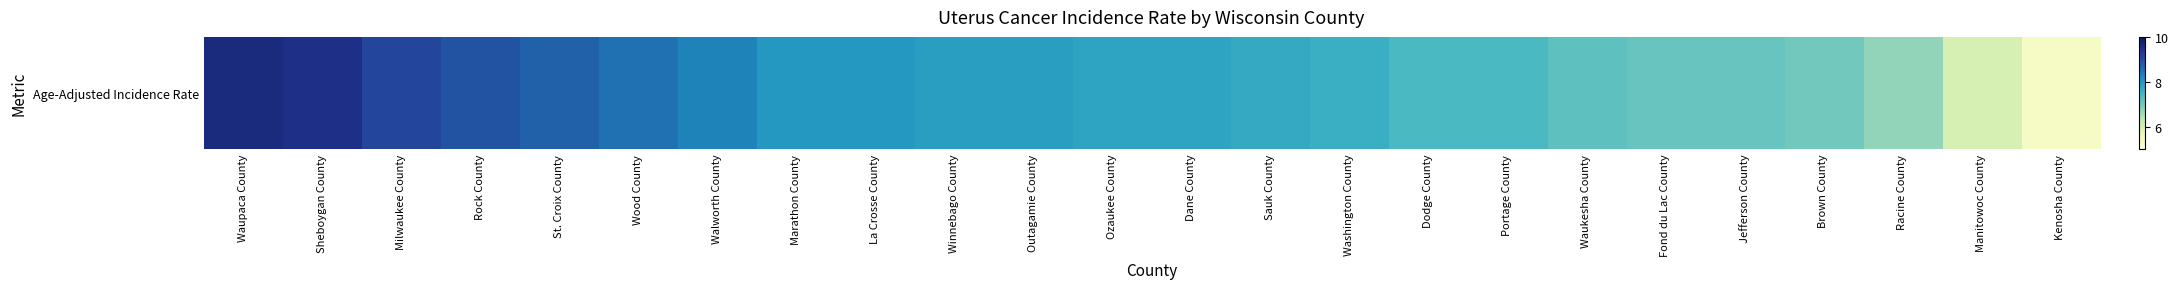

What is the ratio of the value at Jefferson County to the value at Milwaukee County?

0.8